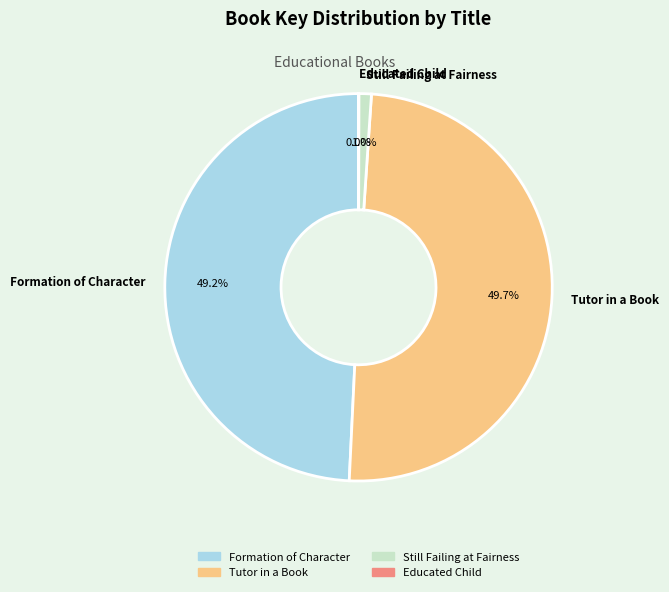

What portion of the pie excludes Still Failing at Fairness?

99.0%